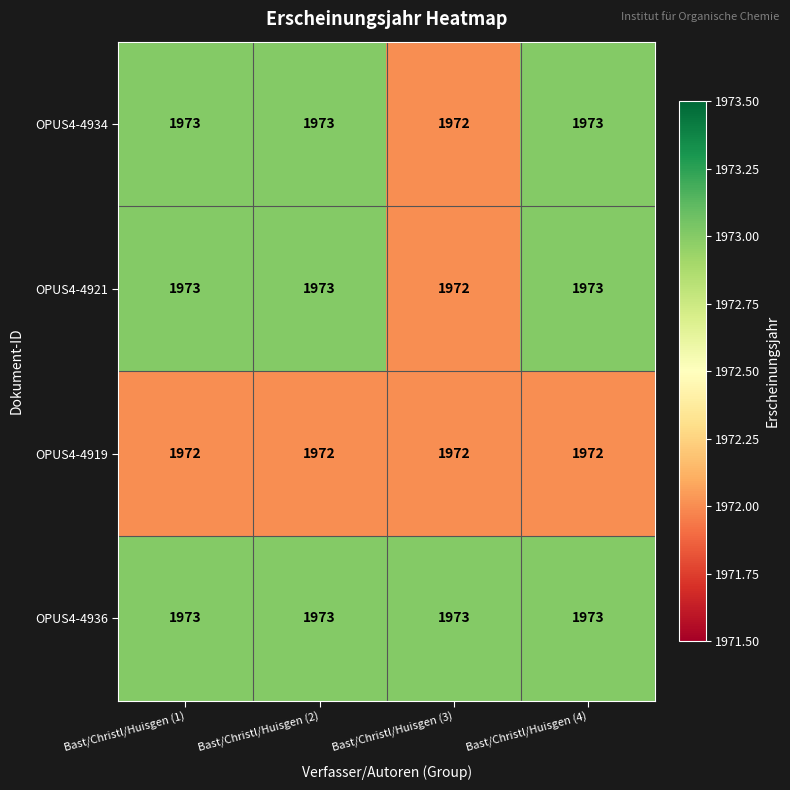

What is the total value across all series at Bast/Christl/Huisgen (3)?

7889